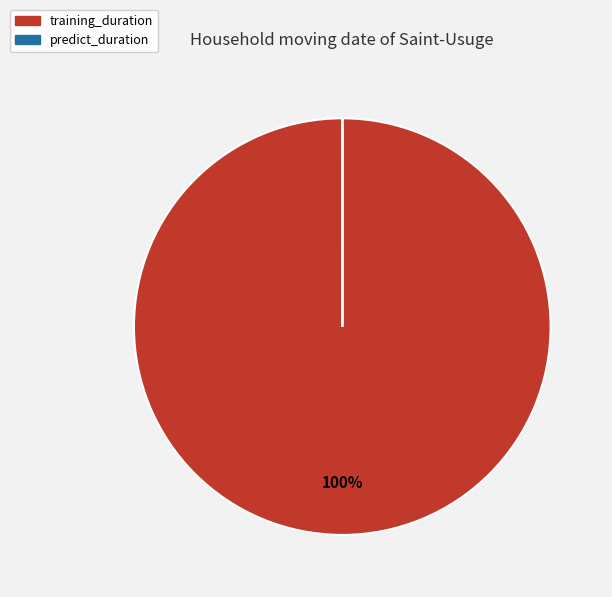

Does training_duration account for over 50% of the chart?

Yes